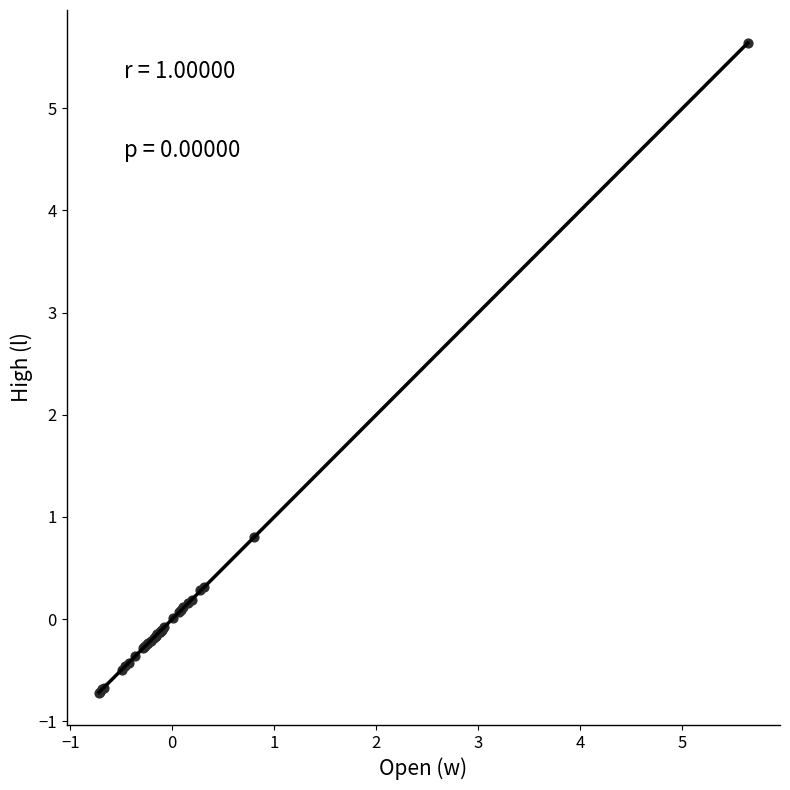

What Y value in the scatter plot is closest to 2?

0.8